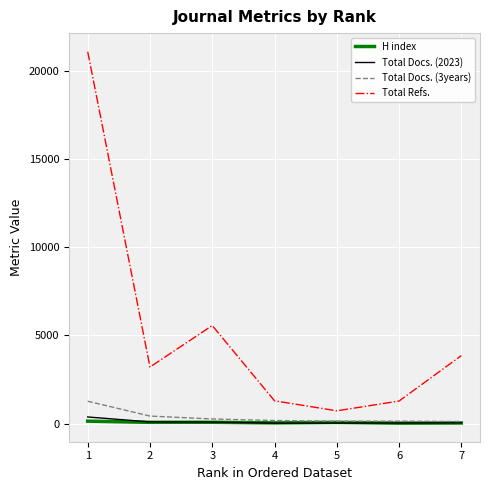

What is the maximum value shown in the chart?

21067